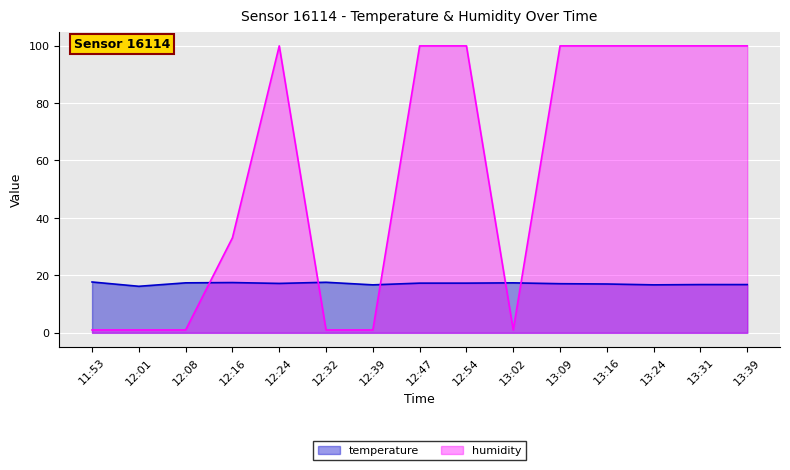

Which label corresponds to the smallest value in the chart?

11:53